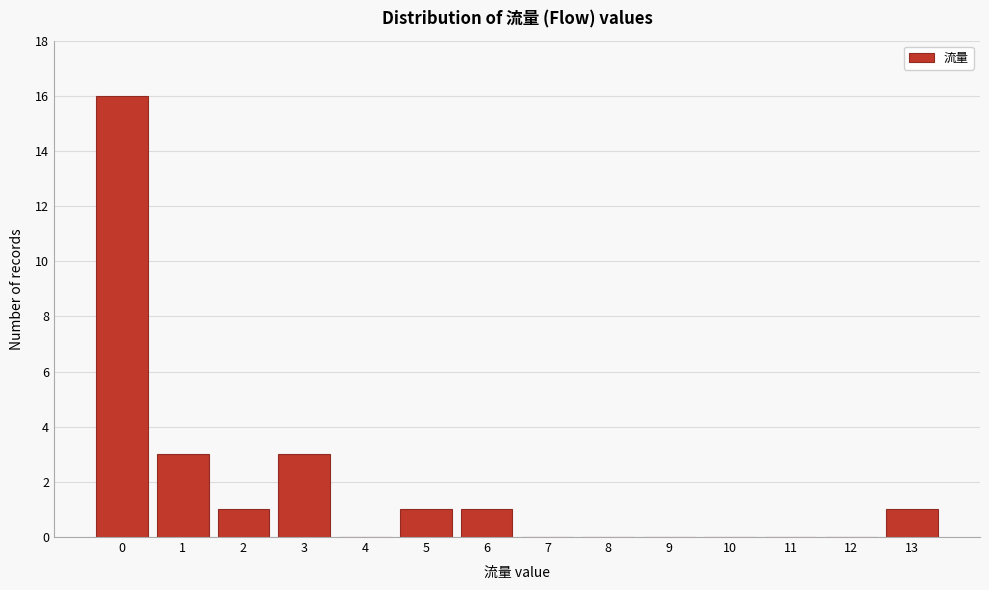

Reading left to right, what are all the values shown in this chart?

0=16	1=3	2=1	3=3	4=0	5=1	6=1	7=0	8=0	9=0	10=0	11=0	12=0	13=1